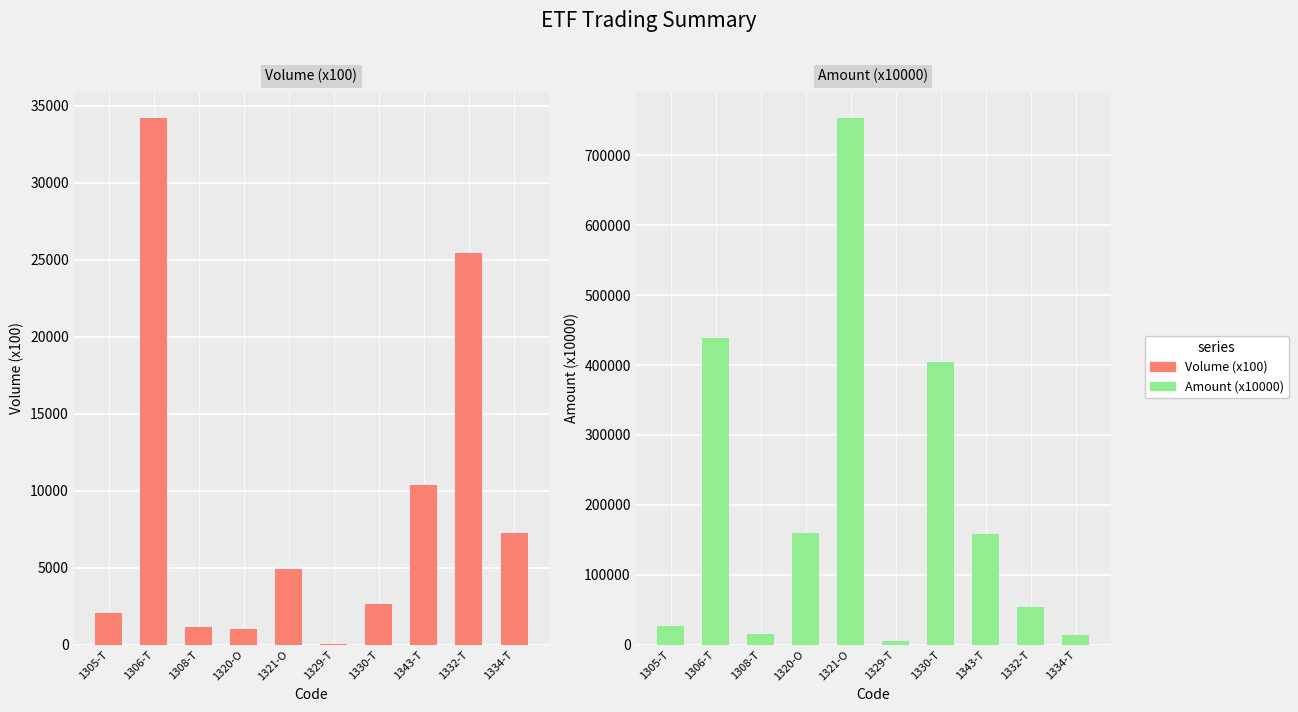

What is the label of the 2nd bar from the right?

1332-T